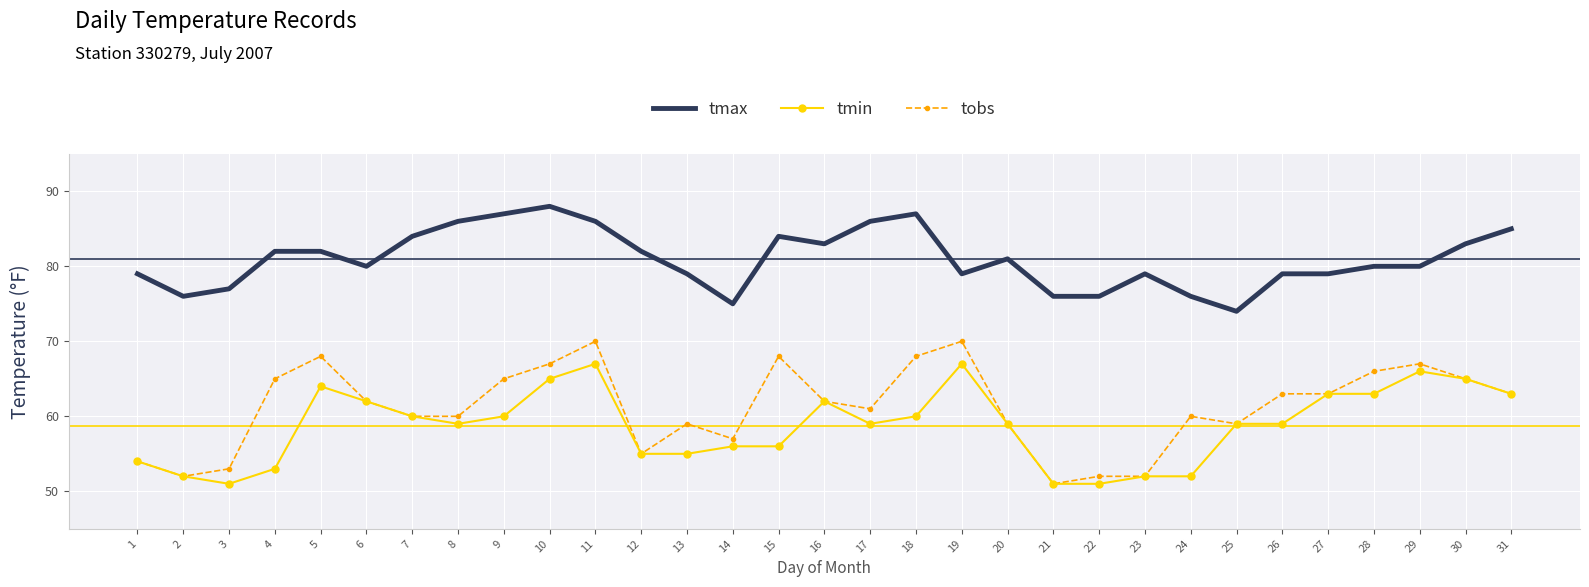

How many categories are shown in the chart?

31